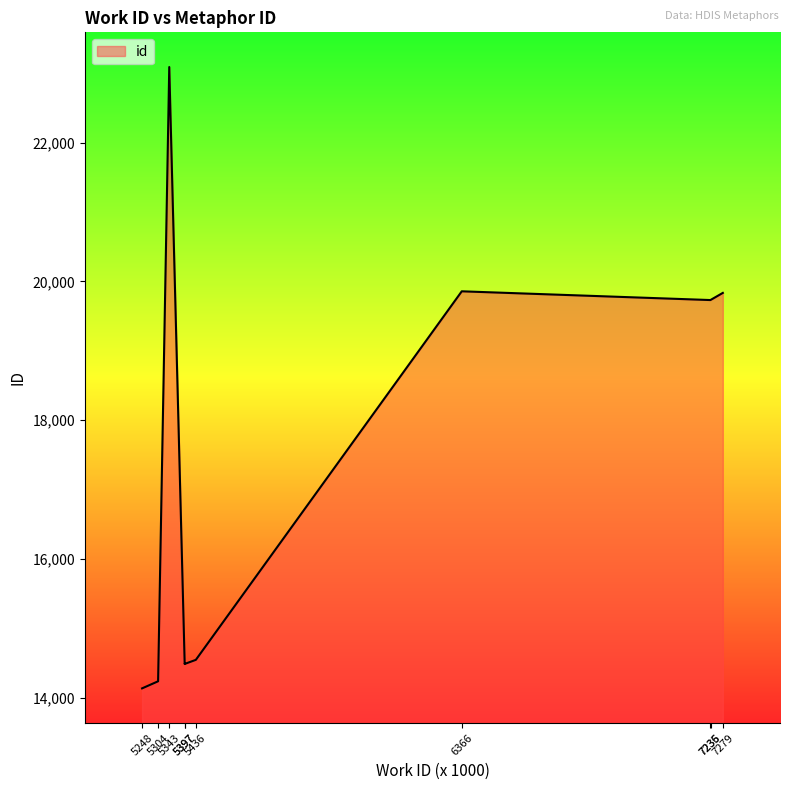

List the labels in order of value, largest first.

5343, 6366, 7279, 7236, 7235, 5436, 5397, 5397, 5304, 5248